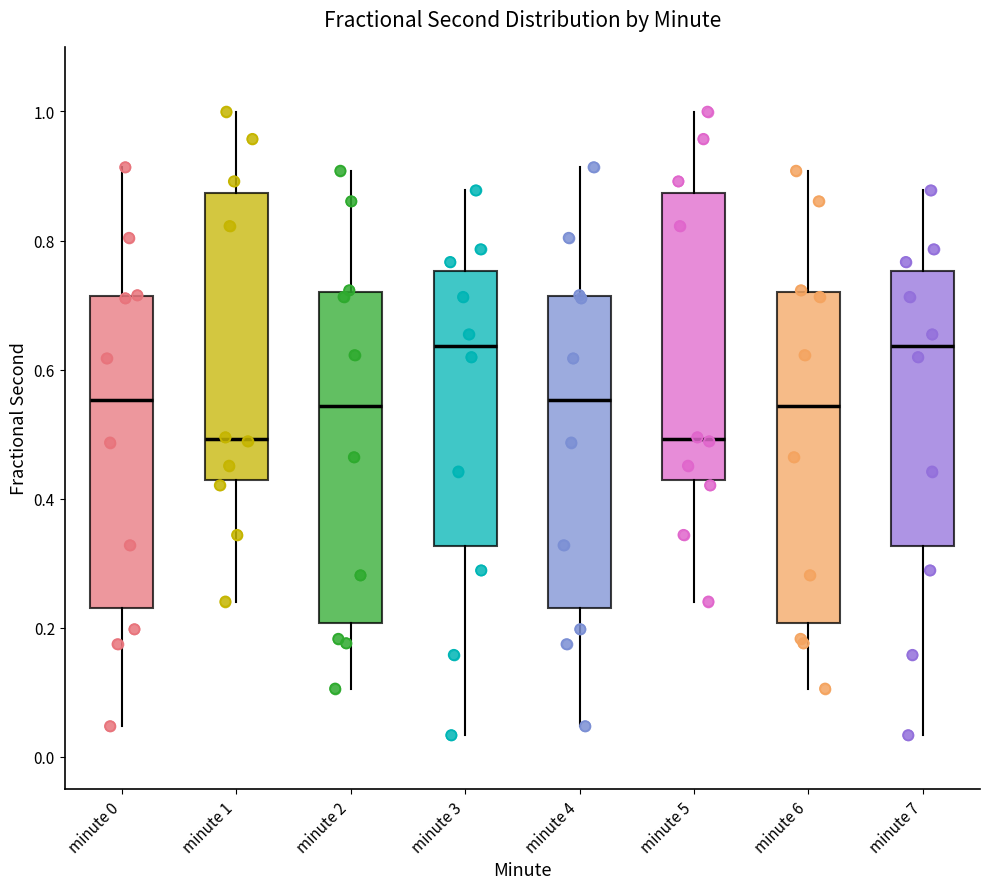

Where does the upper whisker of the box for minute 1 end on the y-axis? The values are not printed on the chart, so give them approximately, as read against the axis.

1.00